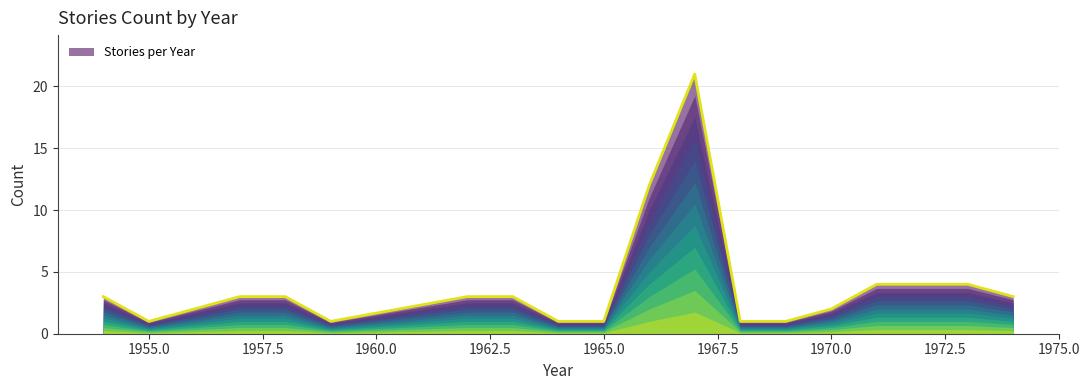

What is the greatest value displayed?

21